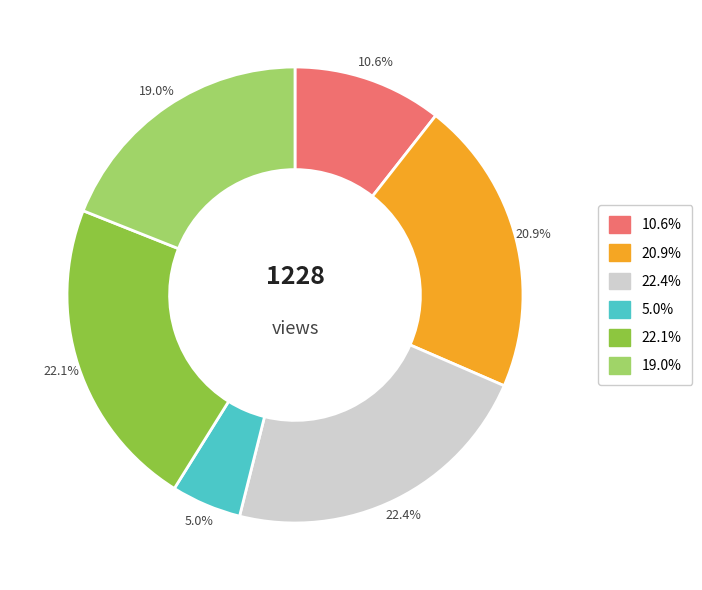

Is there any slice that represents more than half of the pie?

No